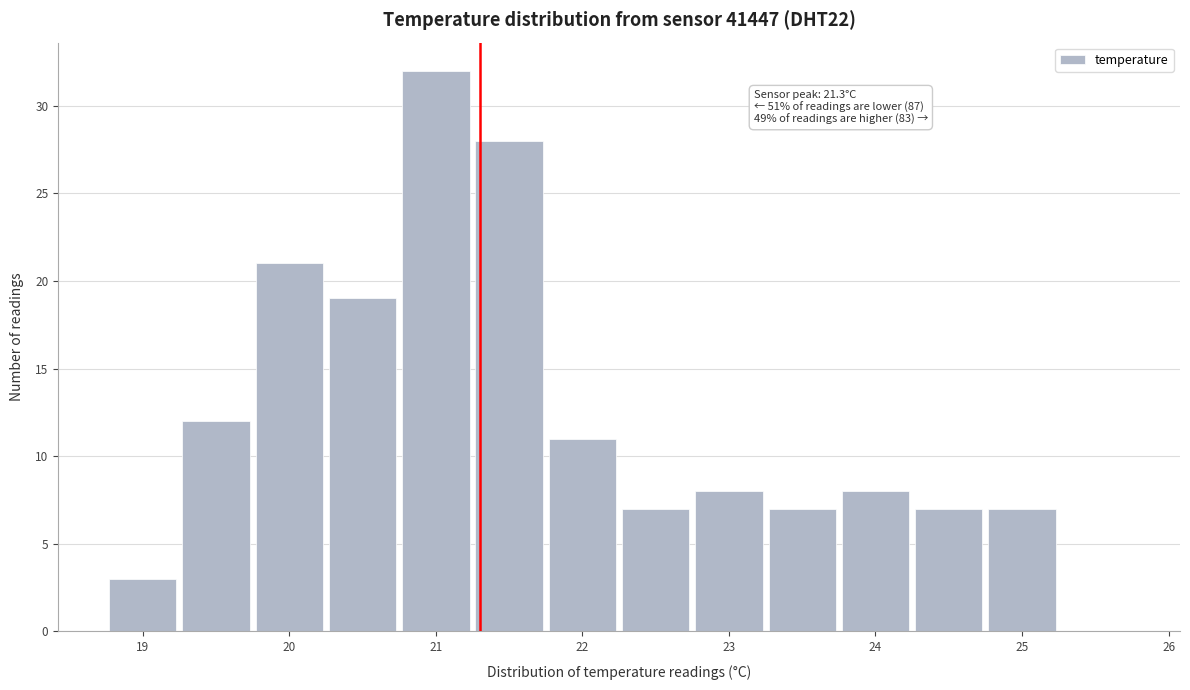

Over which range of the x-axis is the bar tallest?

20.75 to 21.25